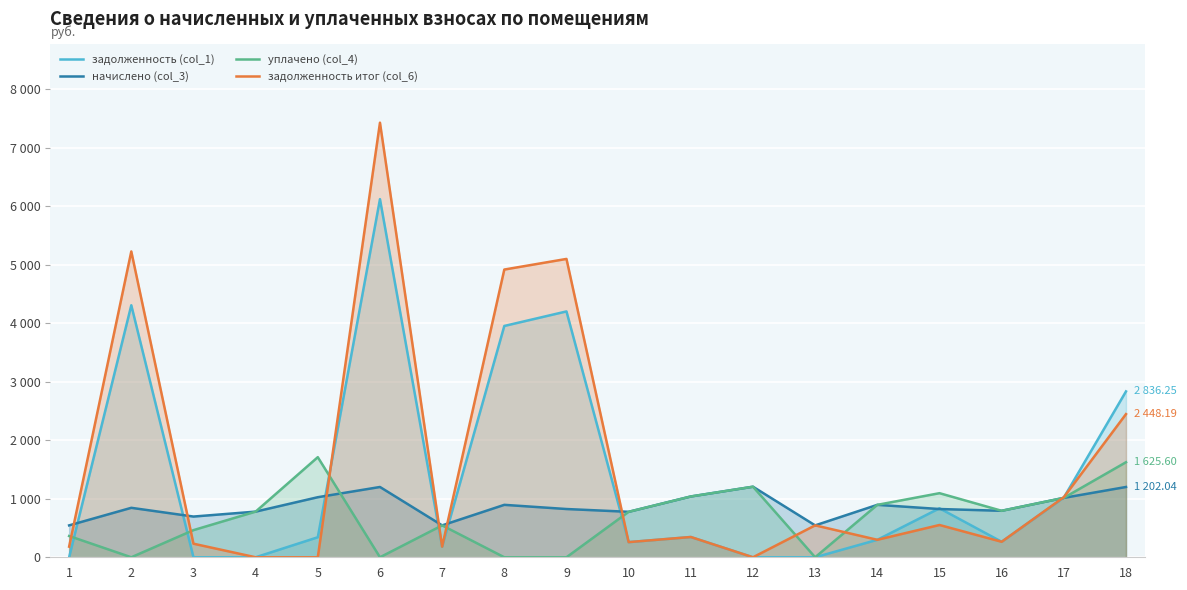

At which category is the sum across all series the highest?

6